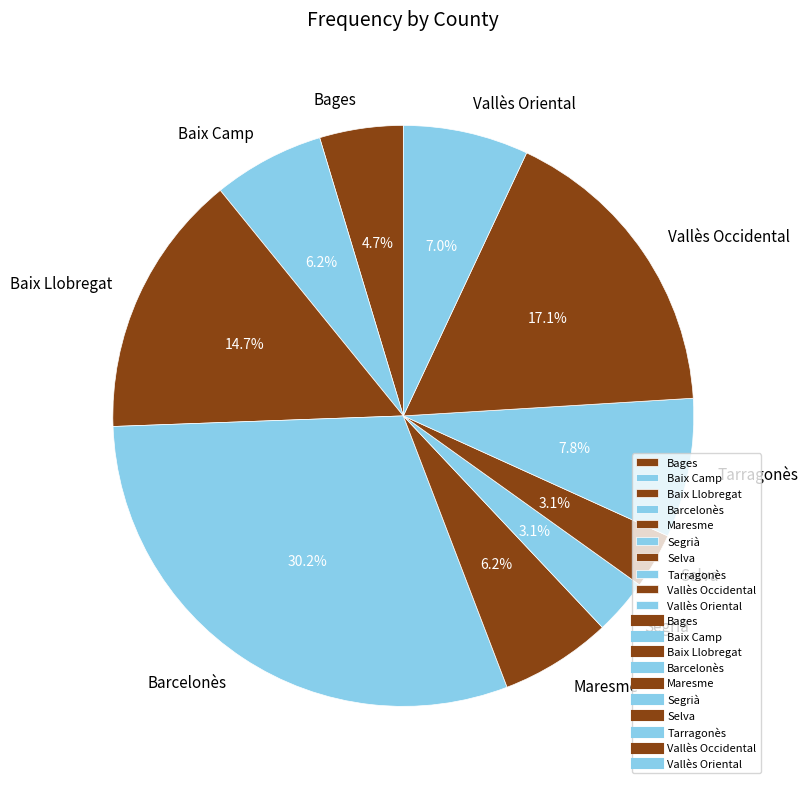

Which category has the biggest portion of the pie?

Barcelonès